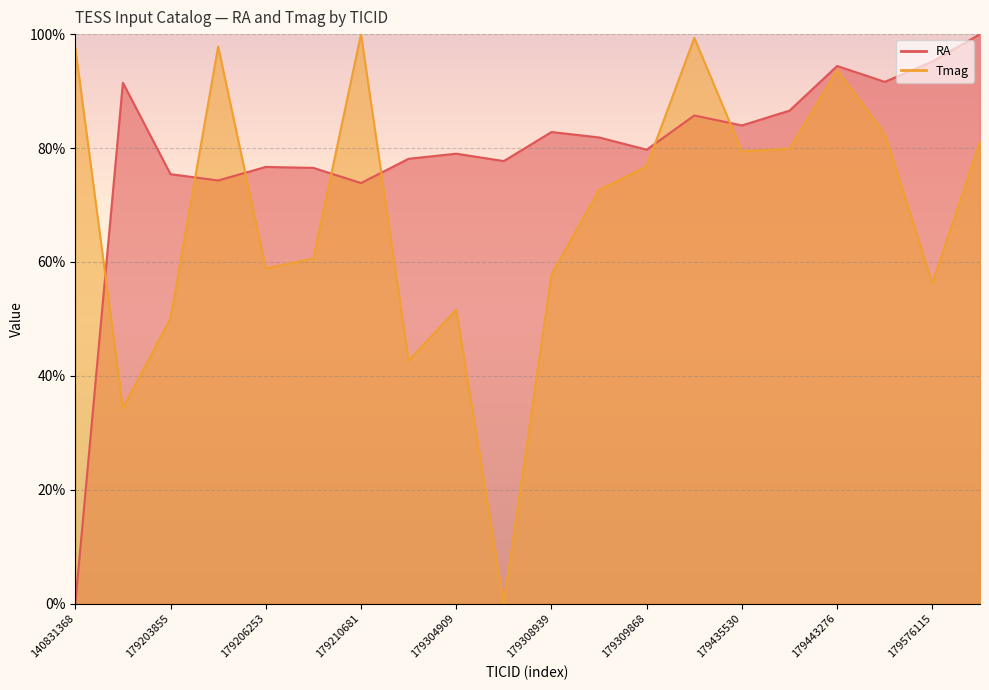

At 179437523, list the series in order from smallest to largest.

Tmag, RA